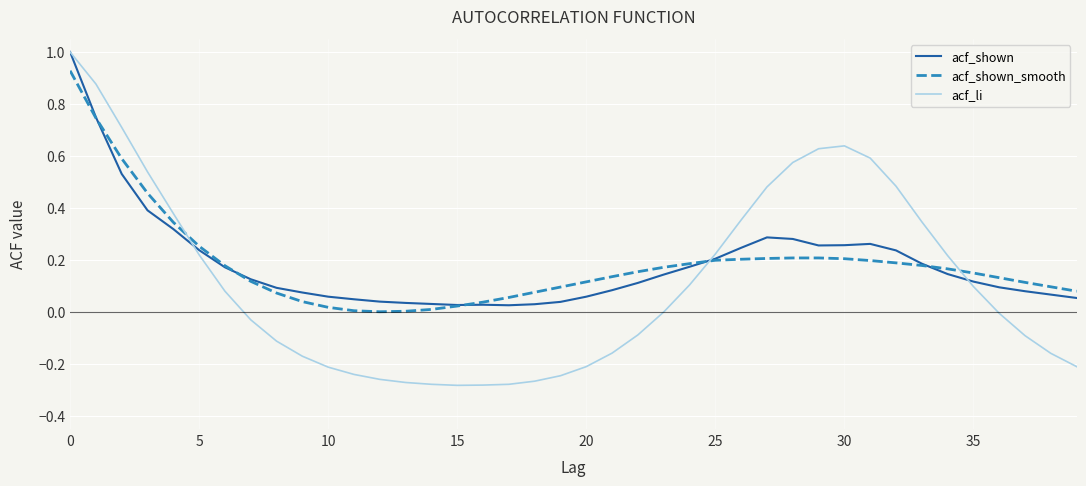

What is the maximum value shown in the chart?

1.0